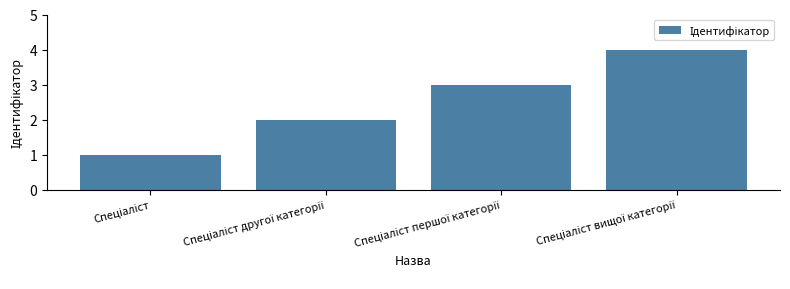

What is the sum of all values?

10